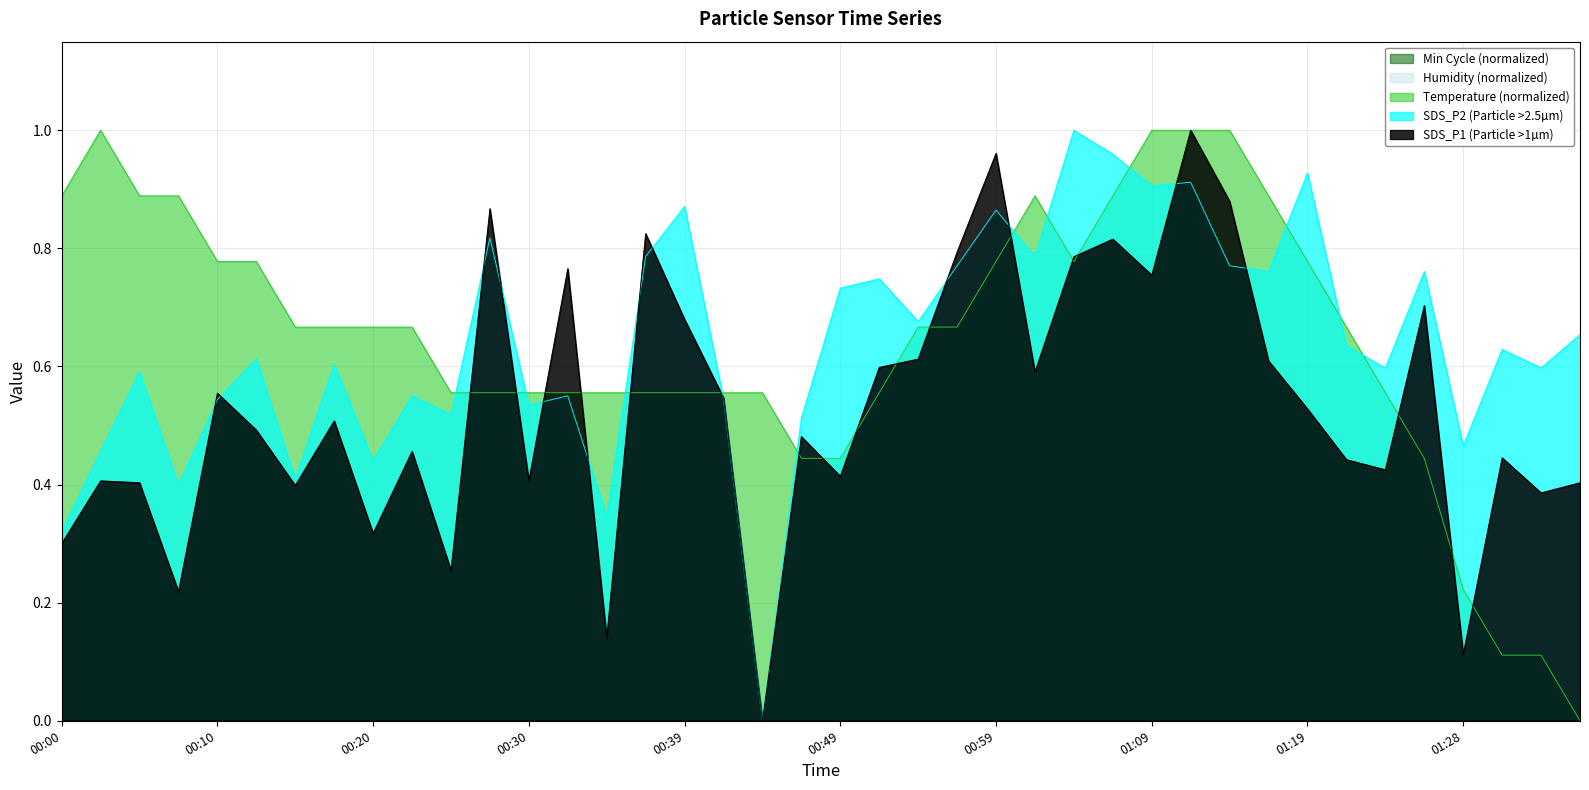

List the series in order of their peak value, highest first.

SDS_P1, SDS_P2, Temp